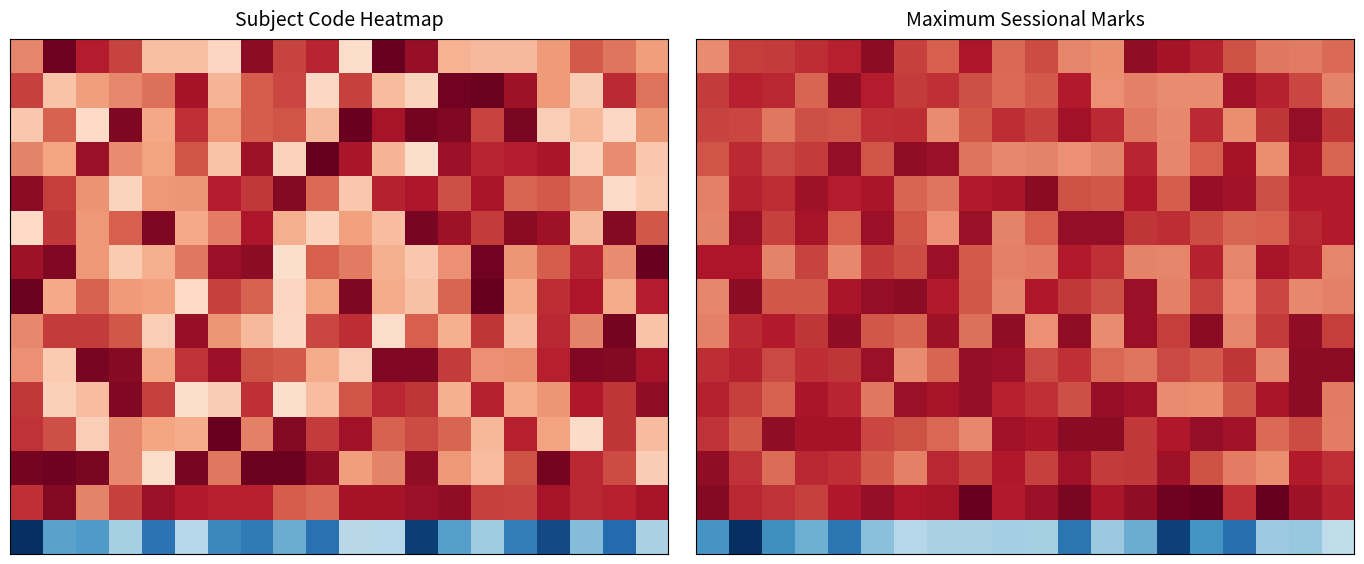

What is the difference between the highest and lowest values at 18?

11.3